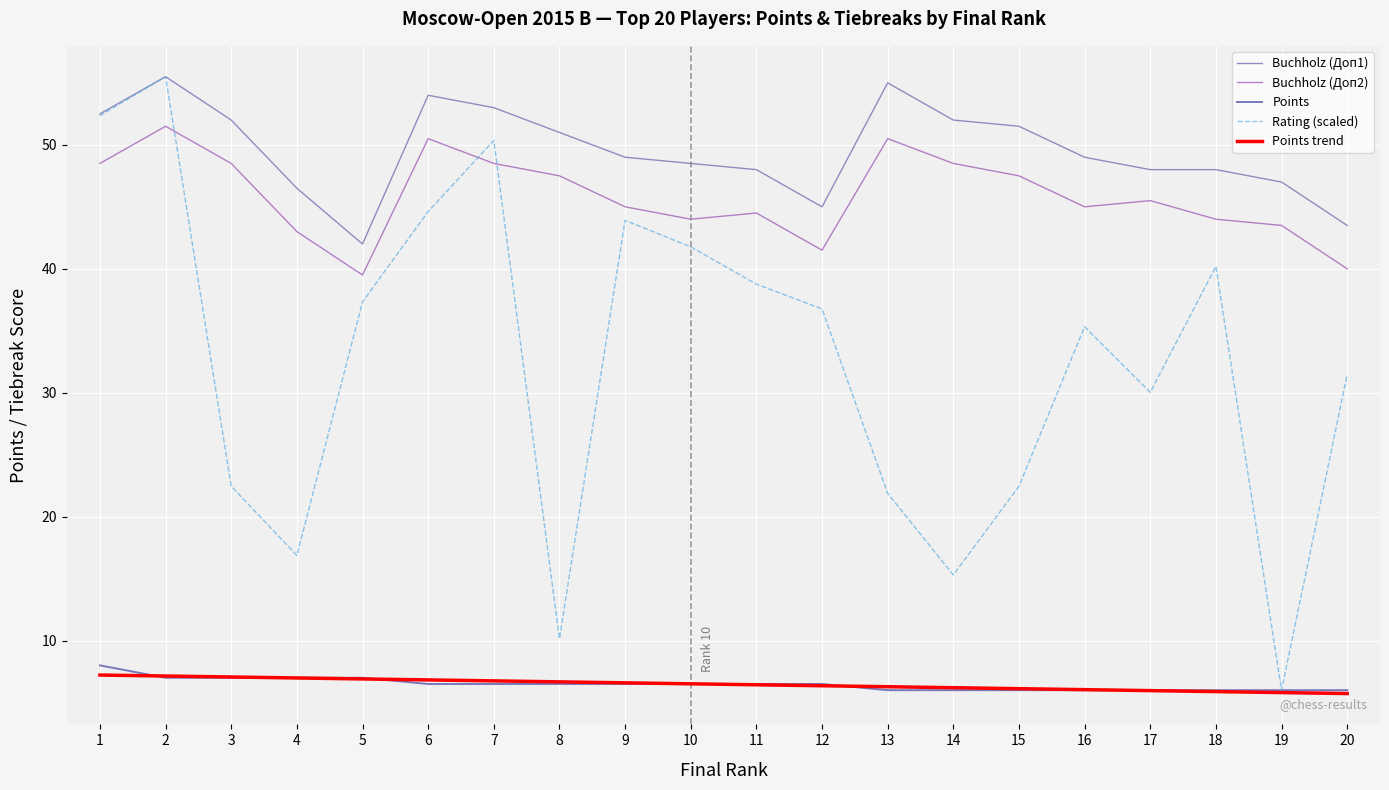

How many times do Buchholz (Доп2) and Rating cross each other?

3